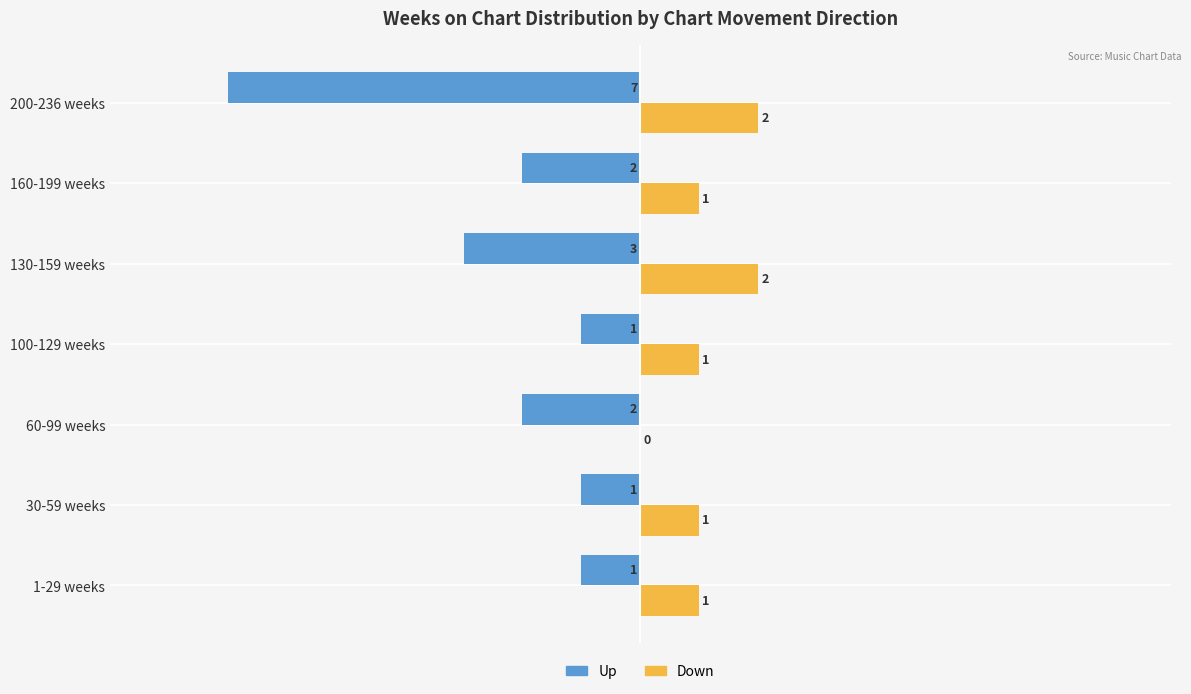

What is the total value across all series at 200-236 weeks?

-5